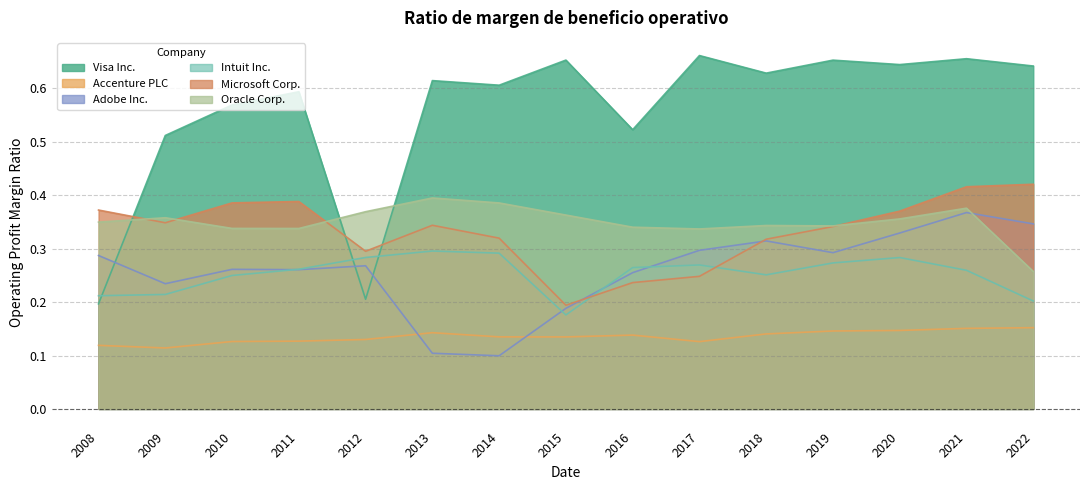

What is the difference between the highest and lowest values at 2015?

0.5